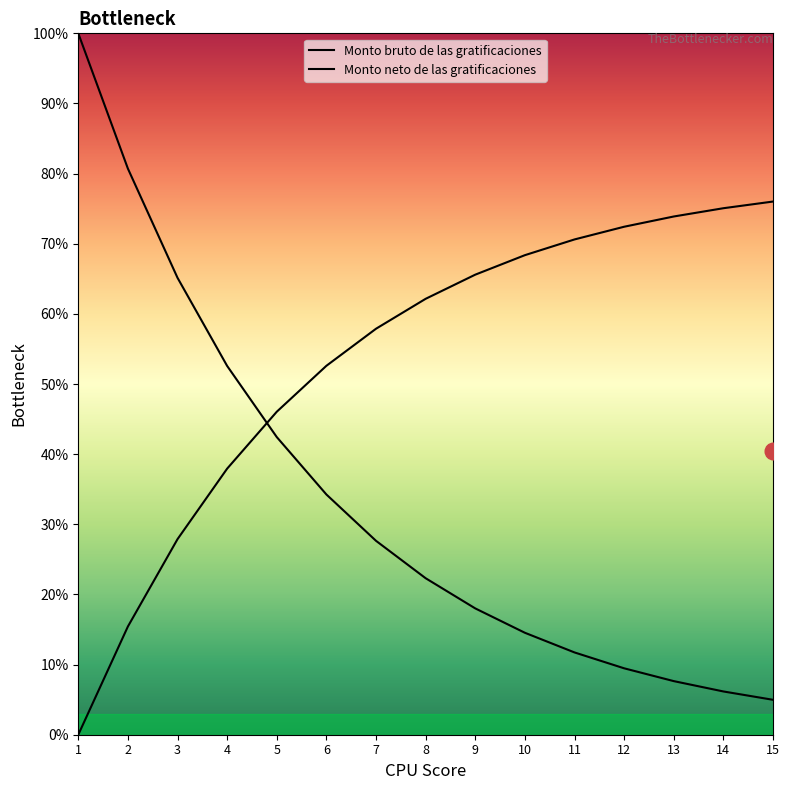

Where do Monto bruto de las gratificaciones and Monto neto de las gratificaciones first cross each other?

4 and 5